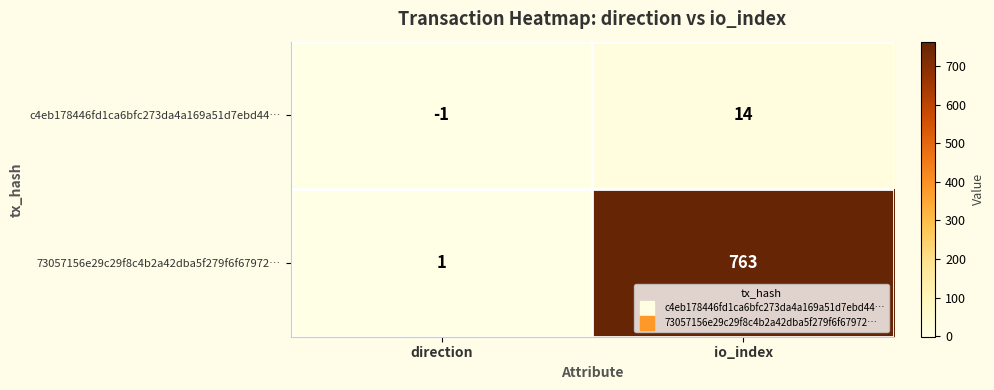

At which category is the sum across all series the highest?

io_index